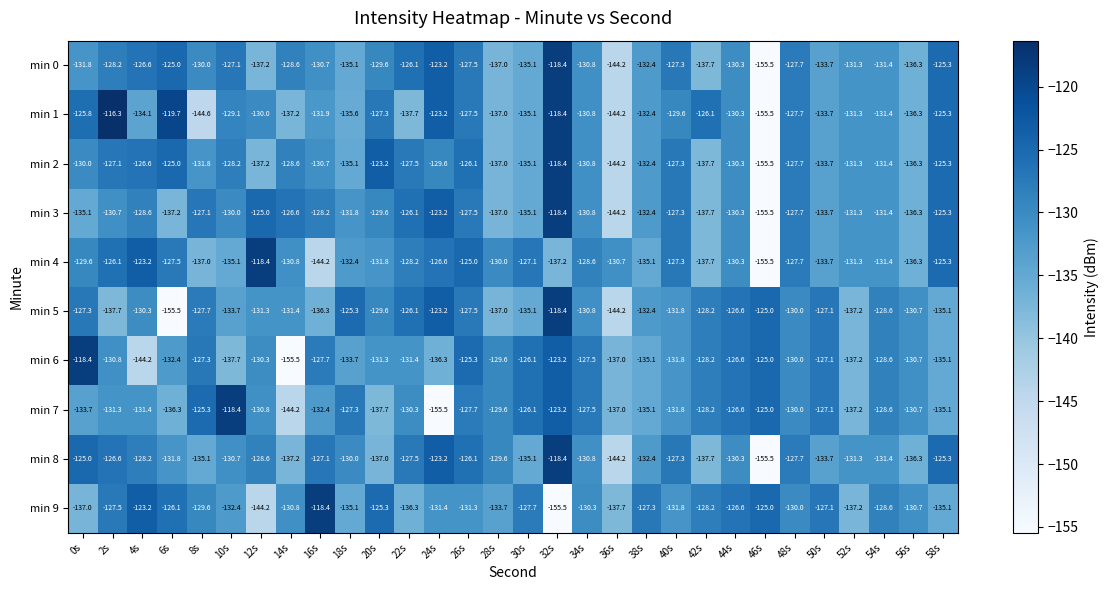

Which series has the widest spread of values?

min 1